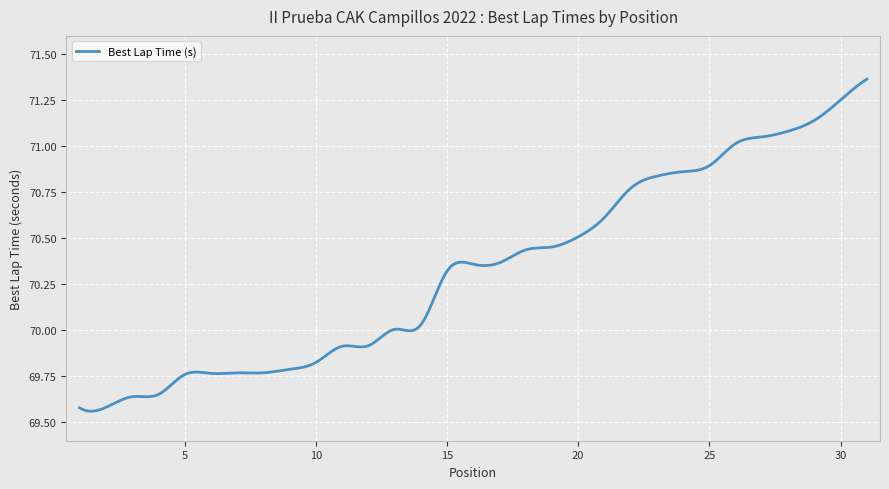

Which label corresponds to the smallest value in the chart?

1